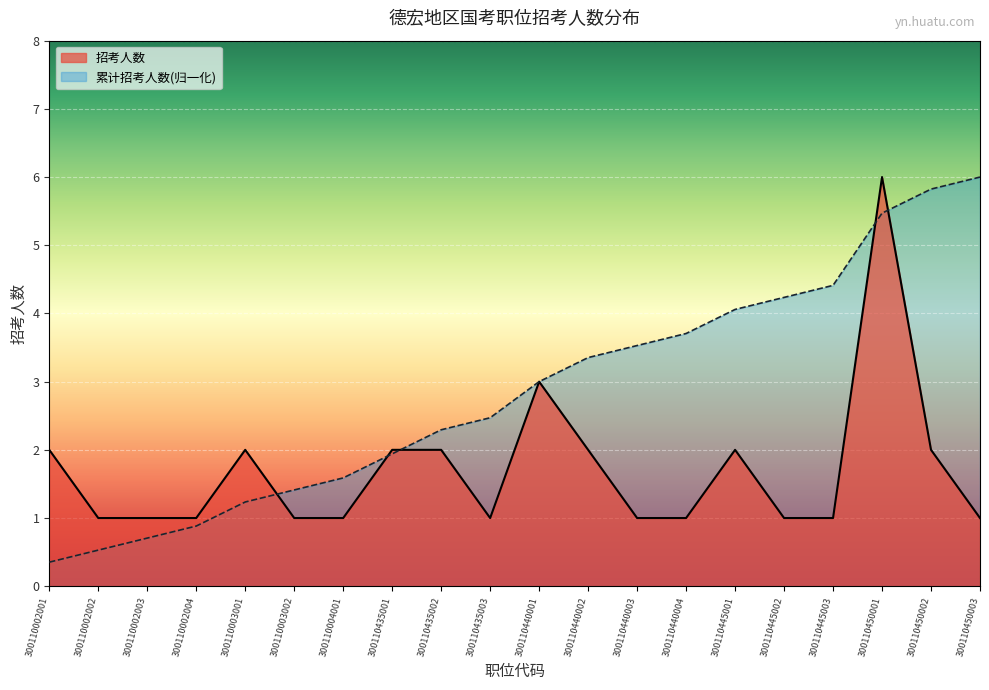

Rank the categories by value from highest to lowest.

300110450001, 300110440001, 300110002001, 300110003001, 300110435001, 300110435002, 300110440002, 300110445001, 300110450002, 300110002002, 300110002003, 300110002004, 300110003002, 300110004001, 300110435003, 300110440003, 300110440004, 300110445002, 300110445003, 300110450003